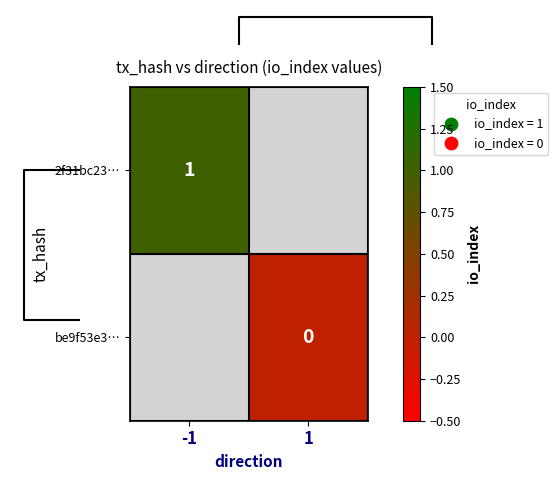

Which has a higher value, 1 or -1?

-1